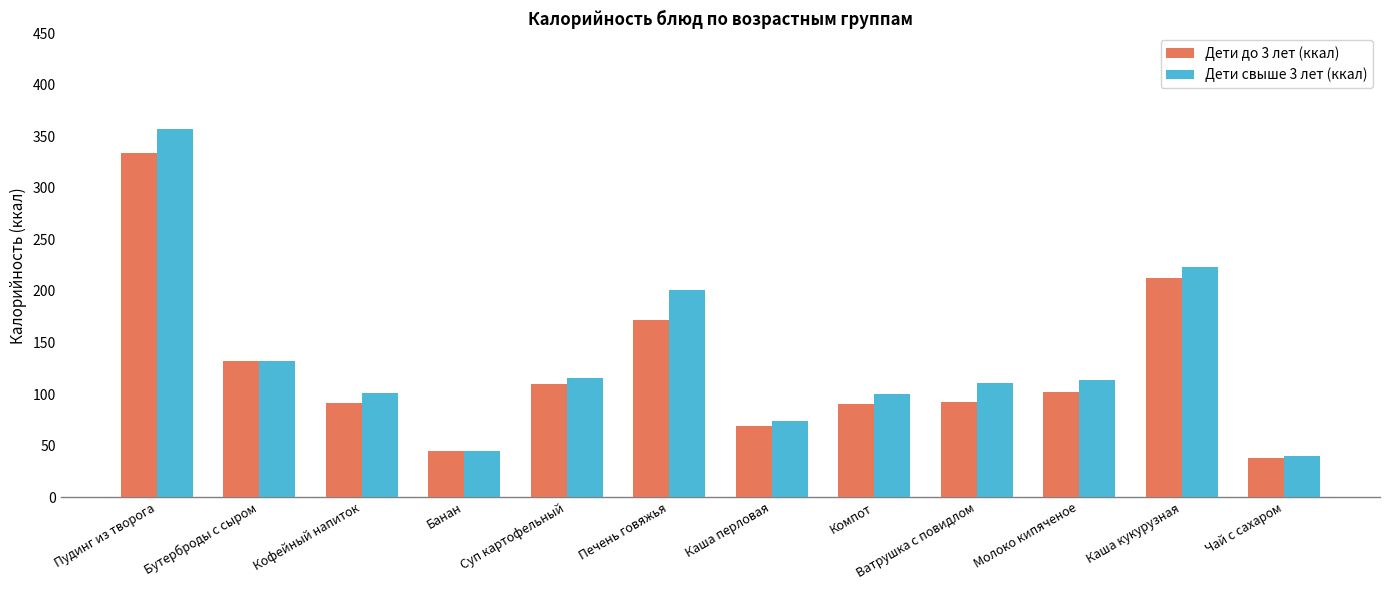

The Дети до 3 лет (ккал) series shows 550.9 at Пудинг из творога. True or false?

False